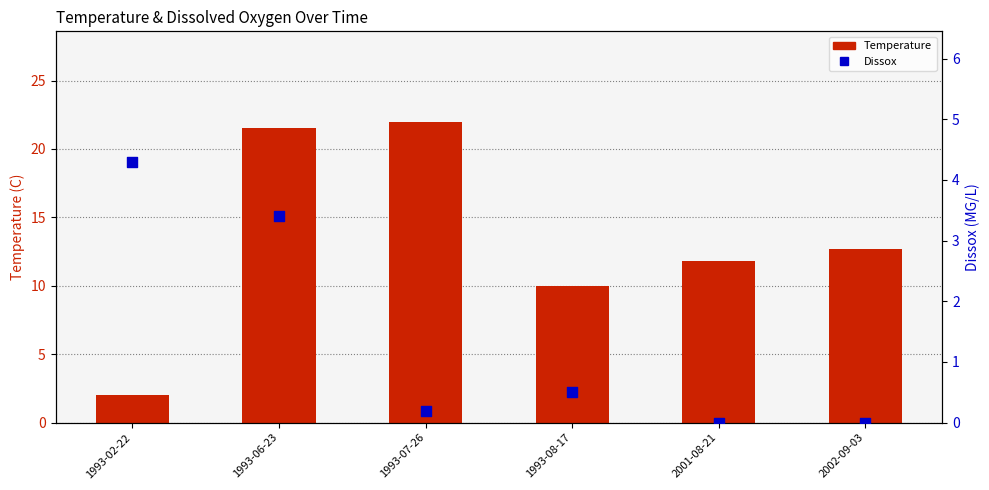

What are all the series names shown in the legend?

Temperature, Dissox